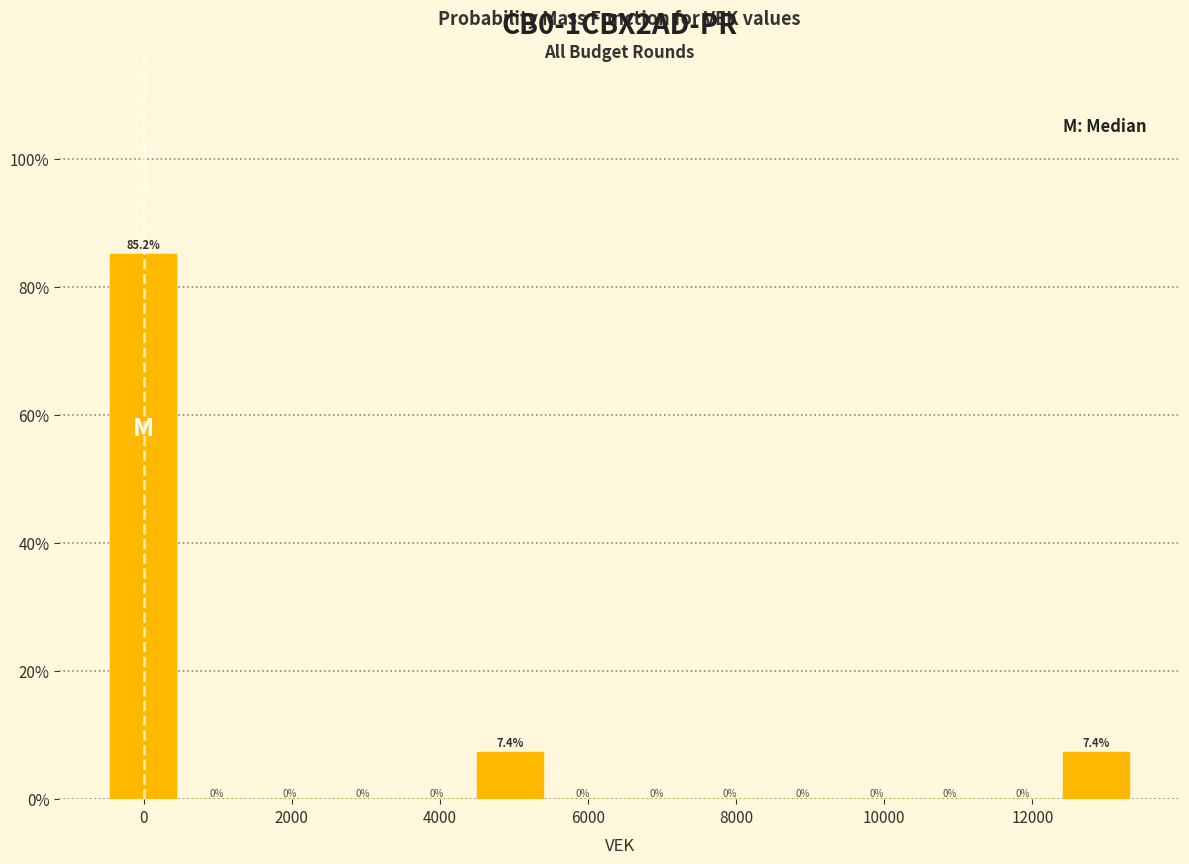

Reading left to right, list every bar in this chart as the range it spans on the x-axis followed by its height. The bar edges are not printed on the chart, so give them approximately, as read against the axis.

-400 to 400: 85.2
400 to 1400: 0.0
1400 to 2400: 0.0
2400 to 3400: 0.0
3400 to 4400: 0.0
4400 to 5400: 7.4
5400 to 6400: 0.0
6400 to 7400: 0.0
7400 to 8400: 0.0
8400 to 9400: 0.0
9400 to 10400: 0.0
10400 to 11400: 0.0
11400 to 12400: 0.0
12400 to 13400: 7.4